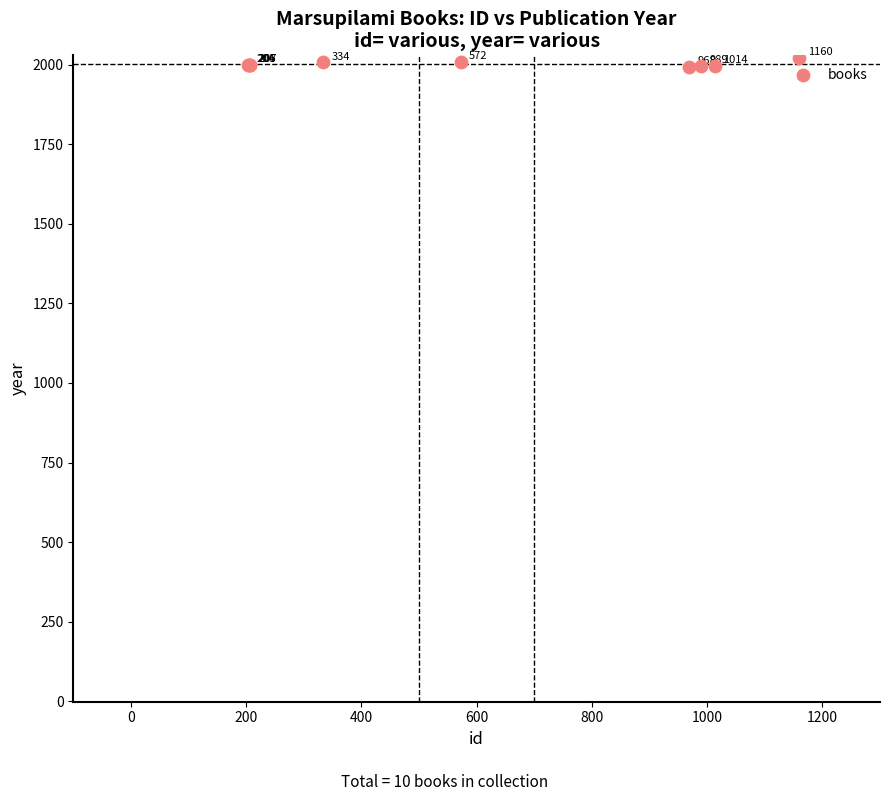

What Y value in the scatter plot is closest to 2008?

2008